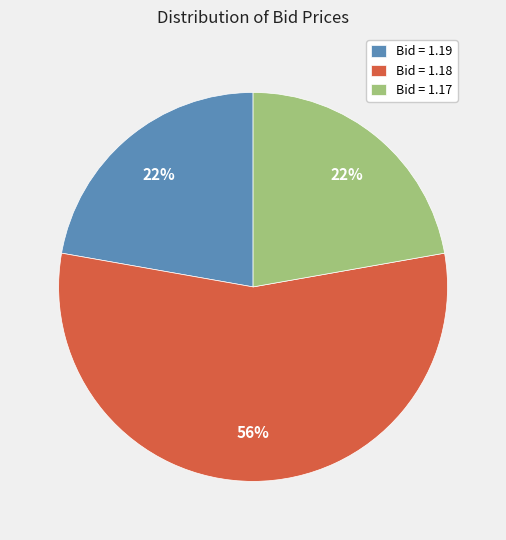

Does any single category account for the majority?

Yes